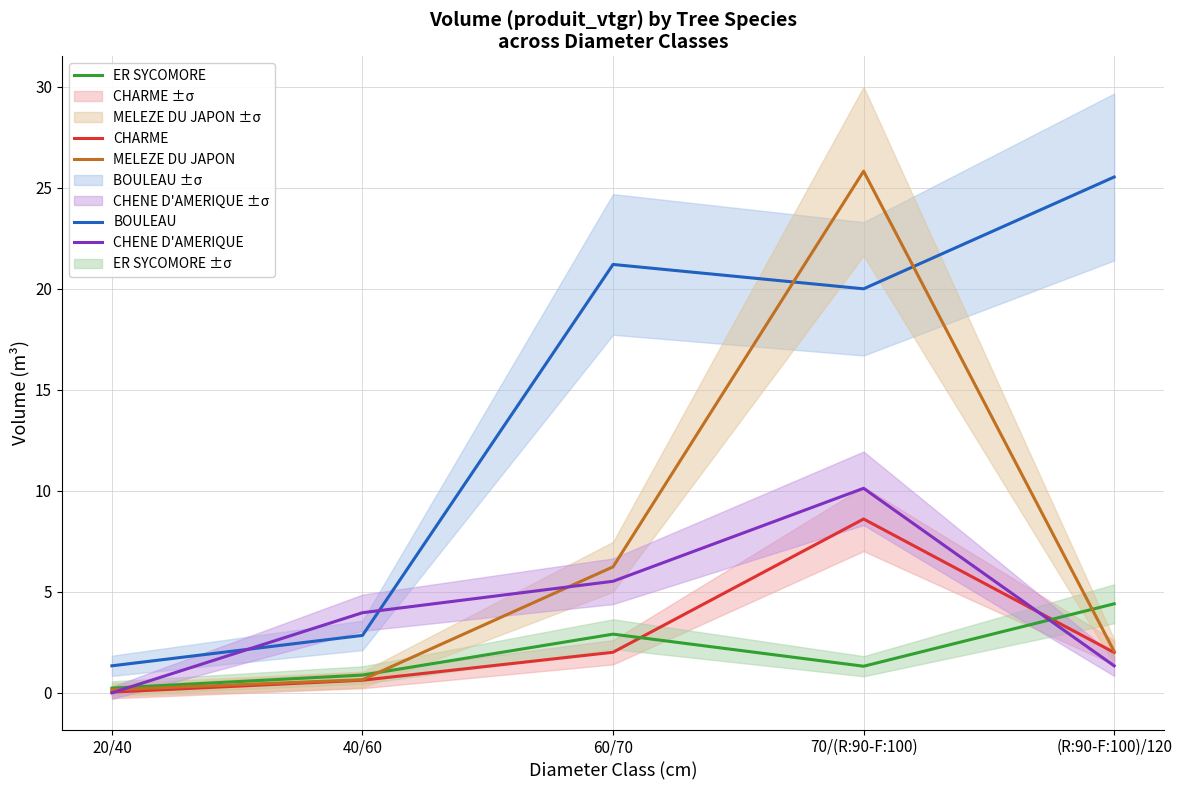

True or false: ER SYCOMORE has more than 0 interior local peaks.

True